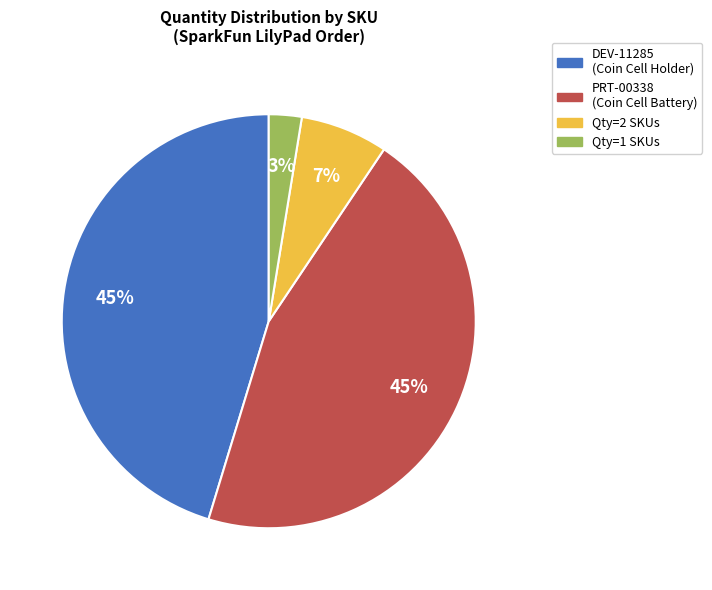

Does any single category account for the majority?

No